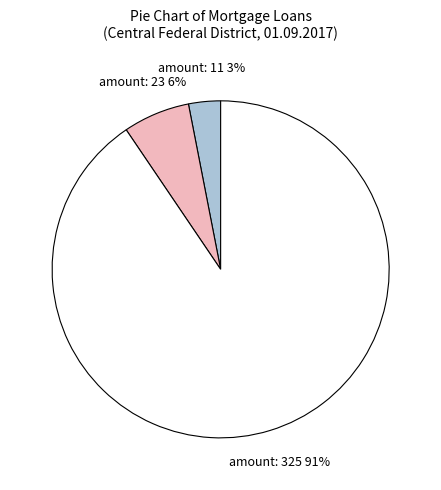

Between amount: 11 and amount: 325, which is larger?

amount: 325